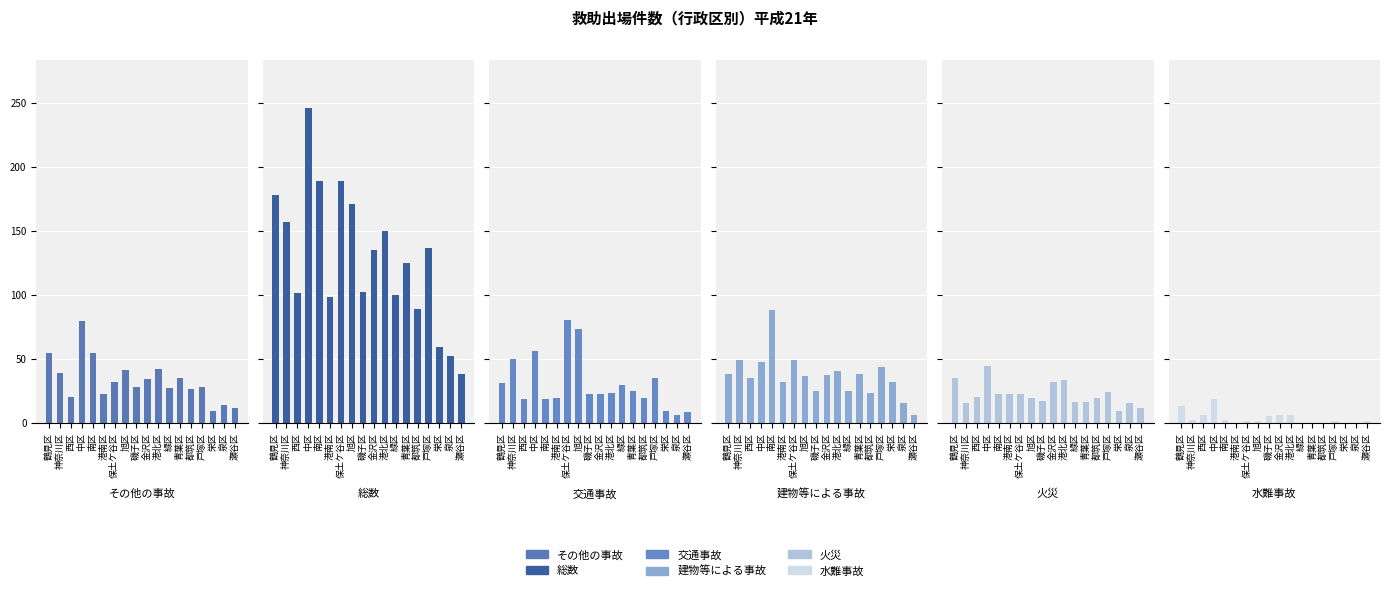

What are all the series names shown in the legend?

その他の事故, 総数, 交通事故, 建物等による事故, 火災, 水難事故